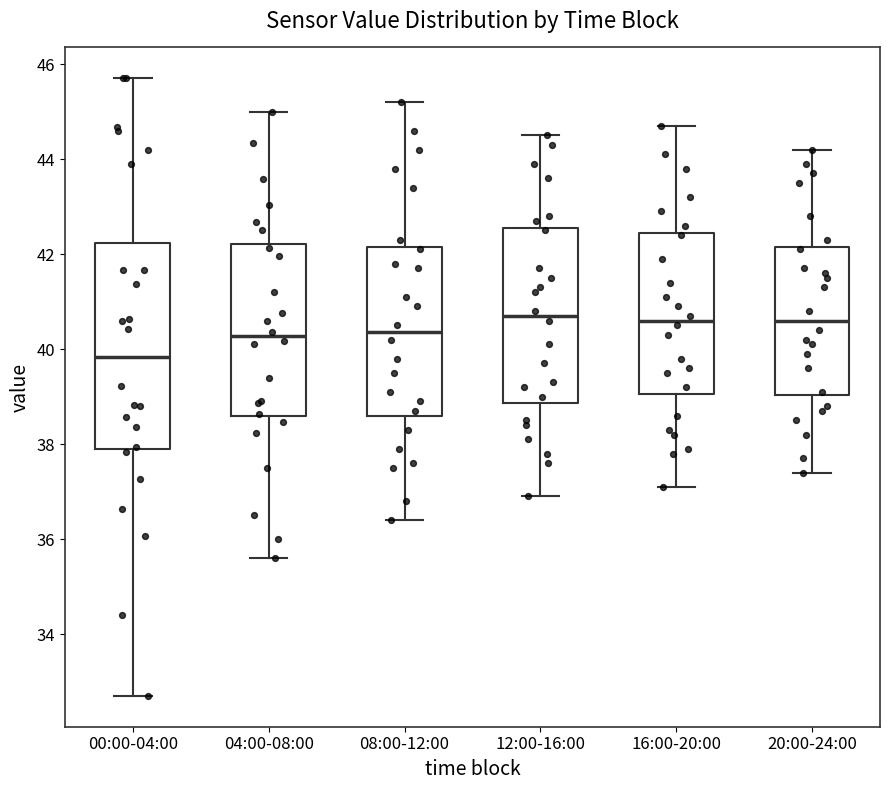

Reading left to right, transcribe this box plot: for each box, give where its median line is, the range the box spans, and where its two whiskers end, as read against the y-axis. The values are not printed on the chart, so give them approximately, as read against the axis.

00:00-04:00: median 39.8, box 38.0 to 42.2, whiskers 32.8 to 45.8
04:00-08:00: median 40.2, box 38.6 to 42.2, whiskers 35.6 to 45.0
08:00-12:00: median 40.4, box 38.6 to 42.2, whiskers 36.4 to 45.2
12:00-16:00: median 40.8, box 38.8 to 42.6, whiskers 37.0 to 44.6
16:00-20:00: median 40.6, box 39.0 to 42.4, whiskers 37.2 to 44.8
20:00-24:00: median 40.6, box 39.0 to 42.2, whiskers 37.4 to 44.2